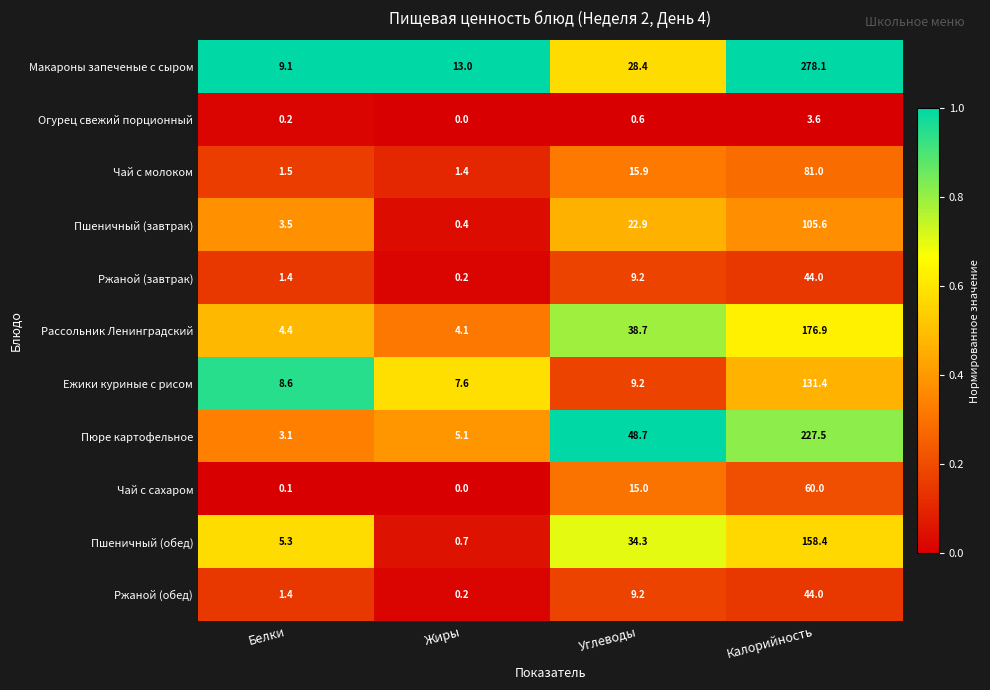

What is the spread (max minus min) of values at Калорийность?

274.5